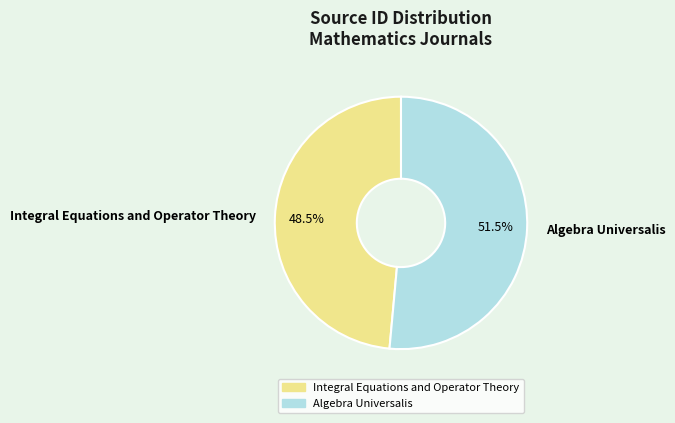

Is it true that Integral Equations and Operator Theory is 55% of the pie?

False